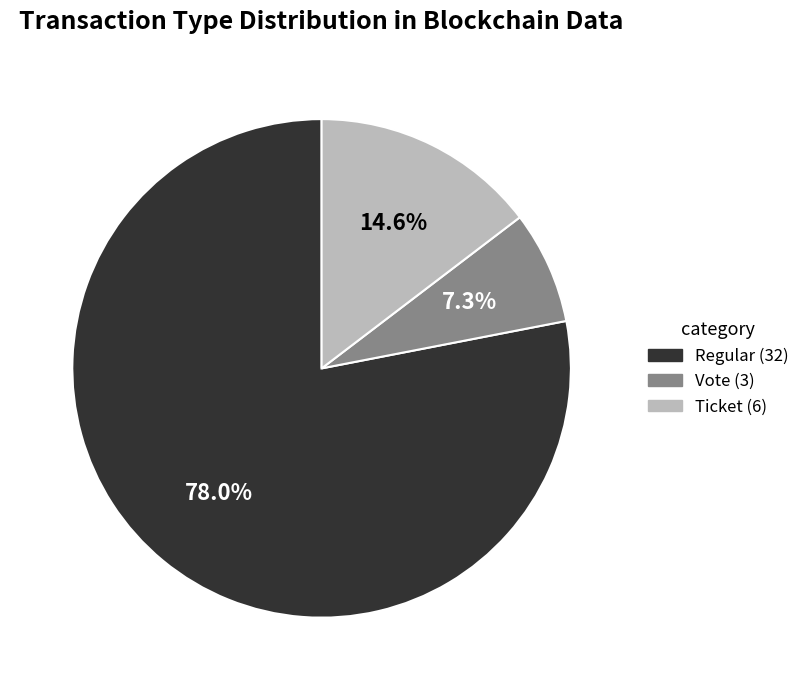

Is there any slice that represents more than half of the pie?

Yes